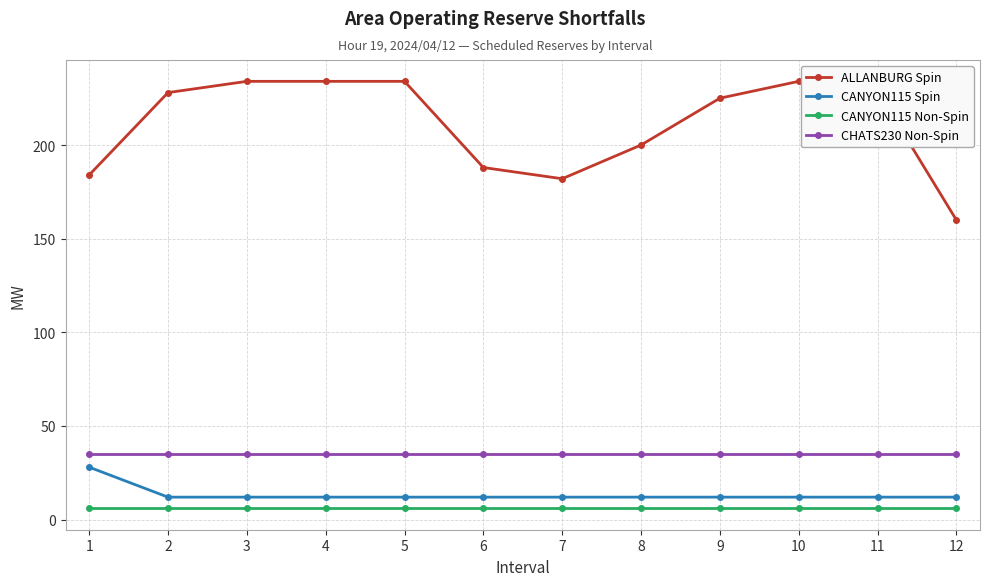

What are all the series names shown in the legend?

ALLANBURG Spin, CANYON115 Spin, CANYON115 Non-Spin, CHATS230 Non-Spin